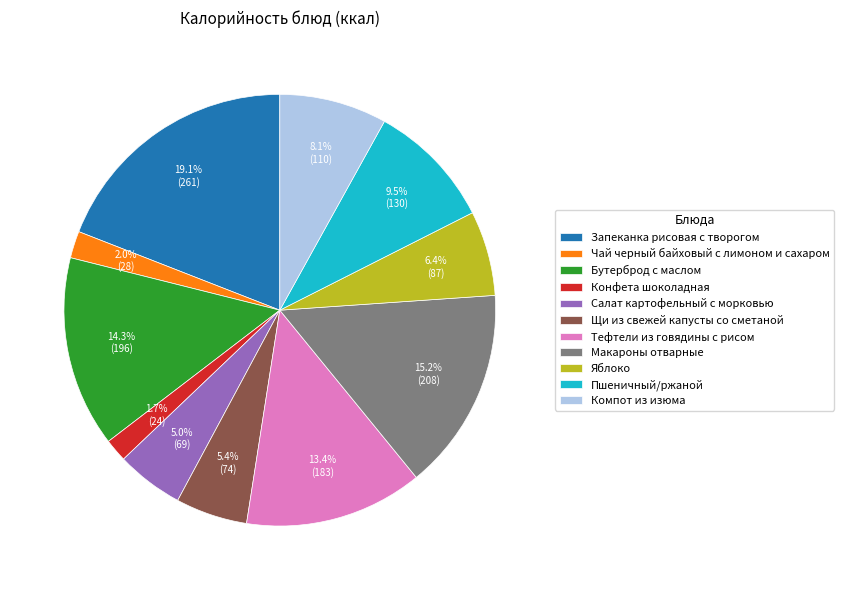

What percentage is the Конфета шоколадная slice, to the nearest percent?

2%